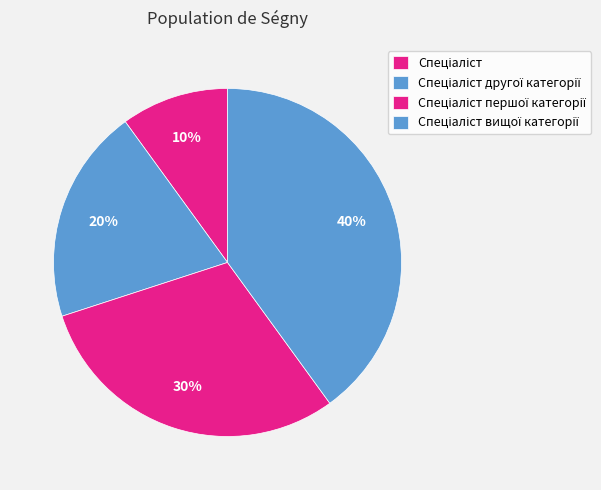

How many slices are in this pie chart?

4